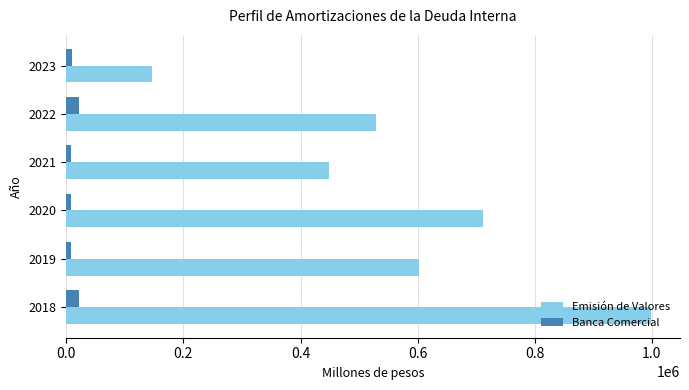

What is the highest value of the Emisión de Valores series?

998106.9